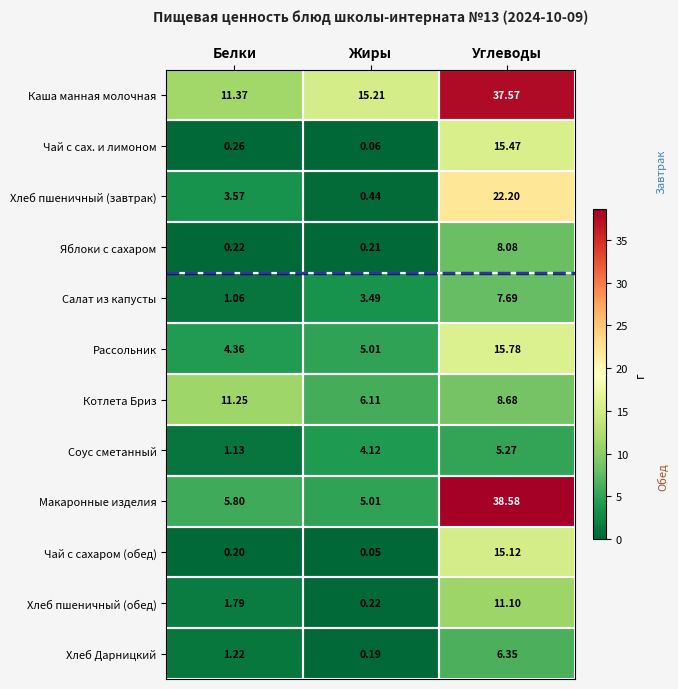

List the series in order of their peak value, lowest first.

Соус сметанный, Хлеб Дарницкий, Салат из капусты, Яблоки с сахаром, Хлеб пшеничный (обед), Котлета Бриз, Чай с сахаром (обед), Чай с сах. и лимоном, Рассольник, Хлеб пшеничный (завтрак), Каша манная молочная, Макаронные изделия